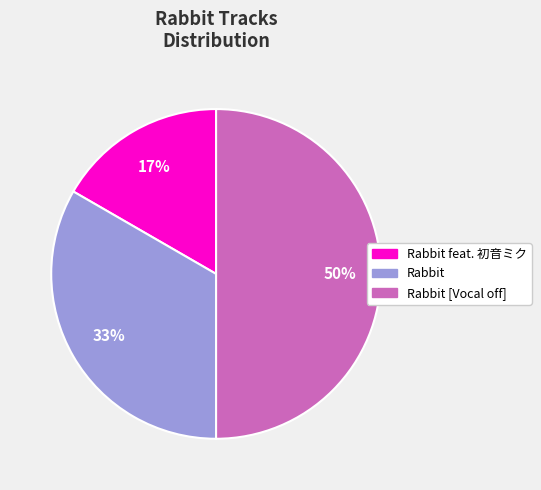

To the nearest percent, what is the difference between the largest and smallest slice percentages?

33%